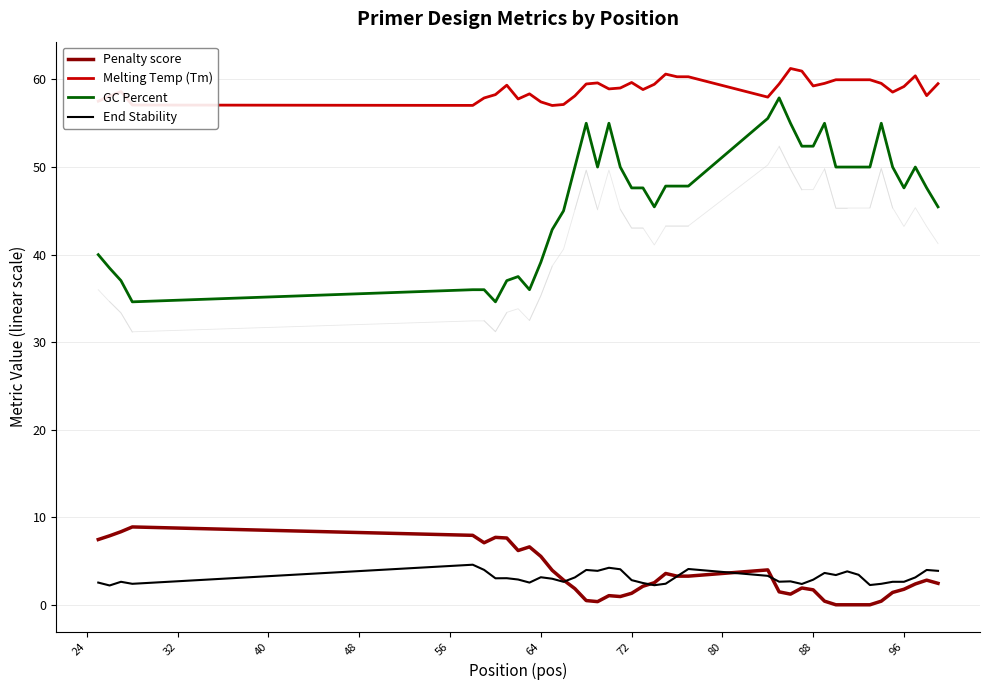

True or false: End Stability and GC Percent intersect in this chart.

False